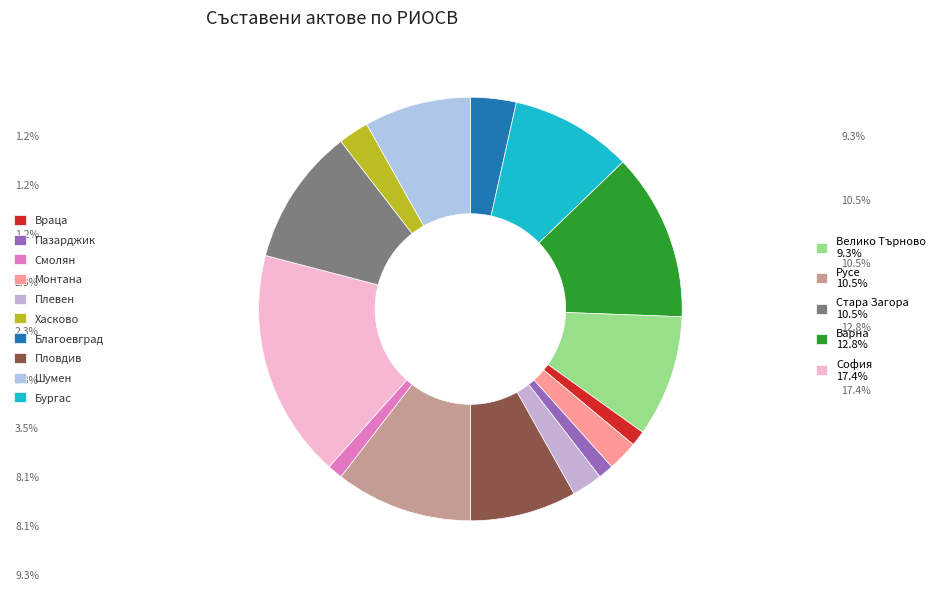

Which category has the biggest portion of the pie?

София